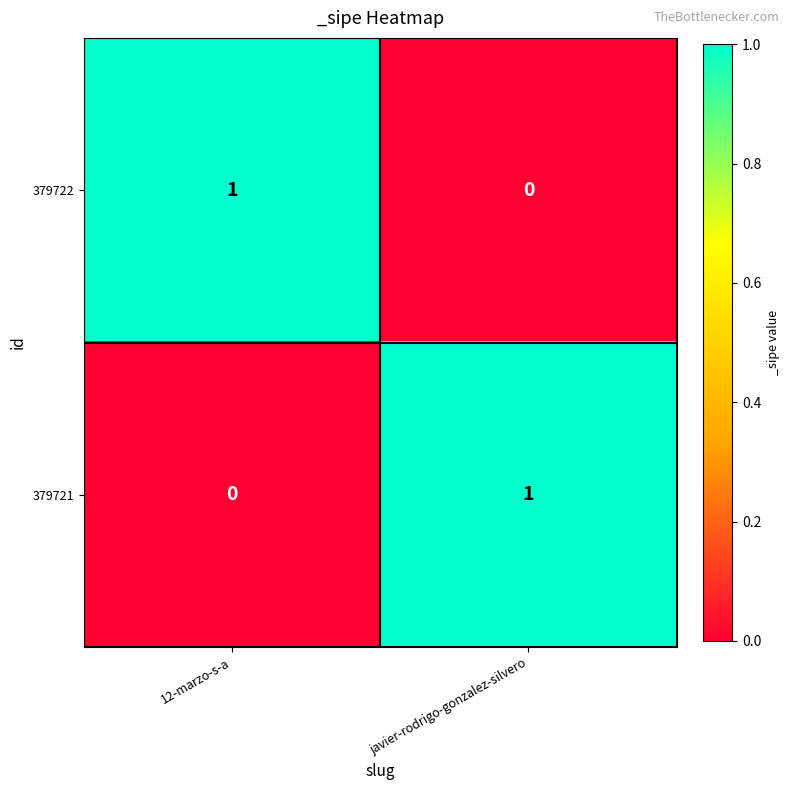

The 379721 series shows 1 at javier-rodrigo-gonzalez-silvero. True or false?

True